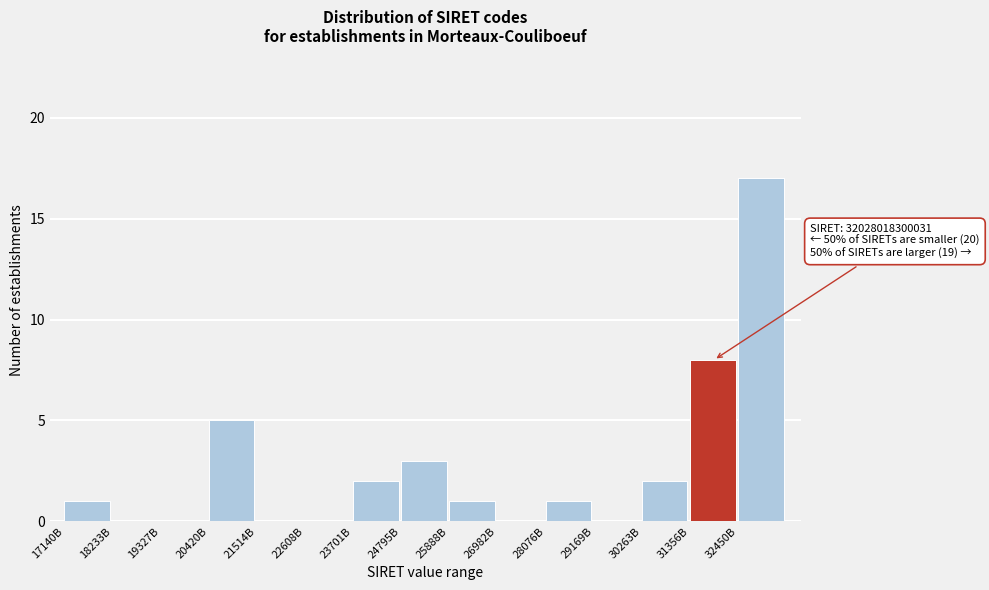

Reading left to right, extract all data points from this chart.

17140B=1	18233B=0	19327B=0	20420B=5	21514B=0	22608B=0	23701B=2	24795B=3	25888B=1	26982B=0	28076B=1	29169B=0	30263B=2	31356B=8	32450B=17